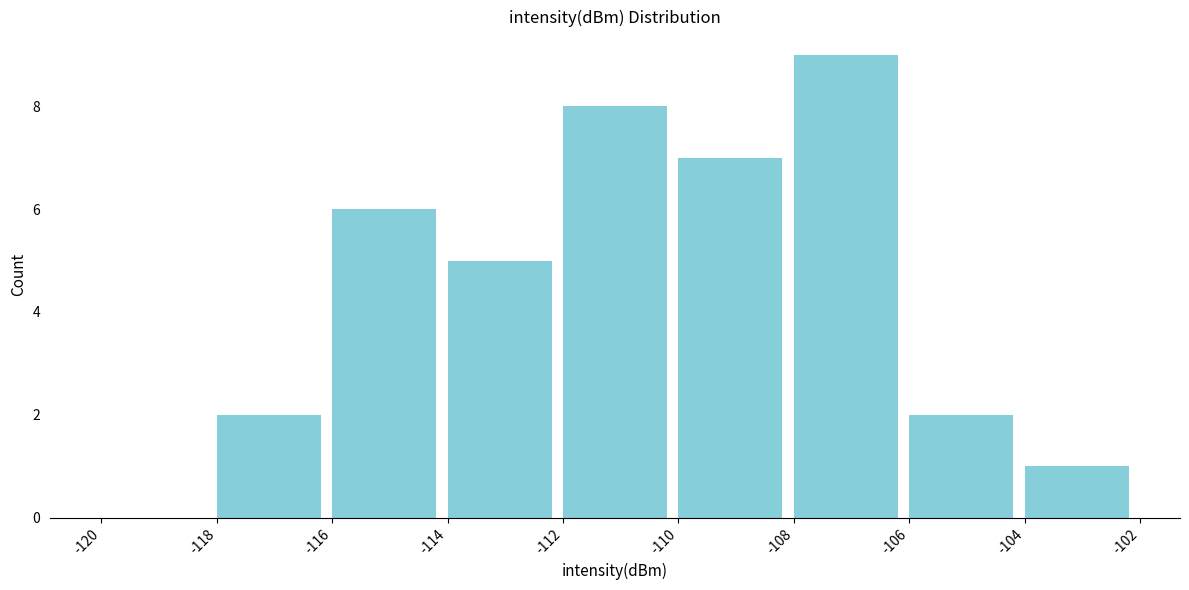

How tall is the bar that spans -114 to -112 on the x-axis? The values are not printed on the chart, so give them approximately, as read against the axis.

5